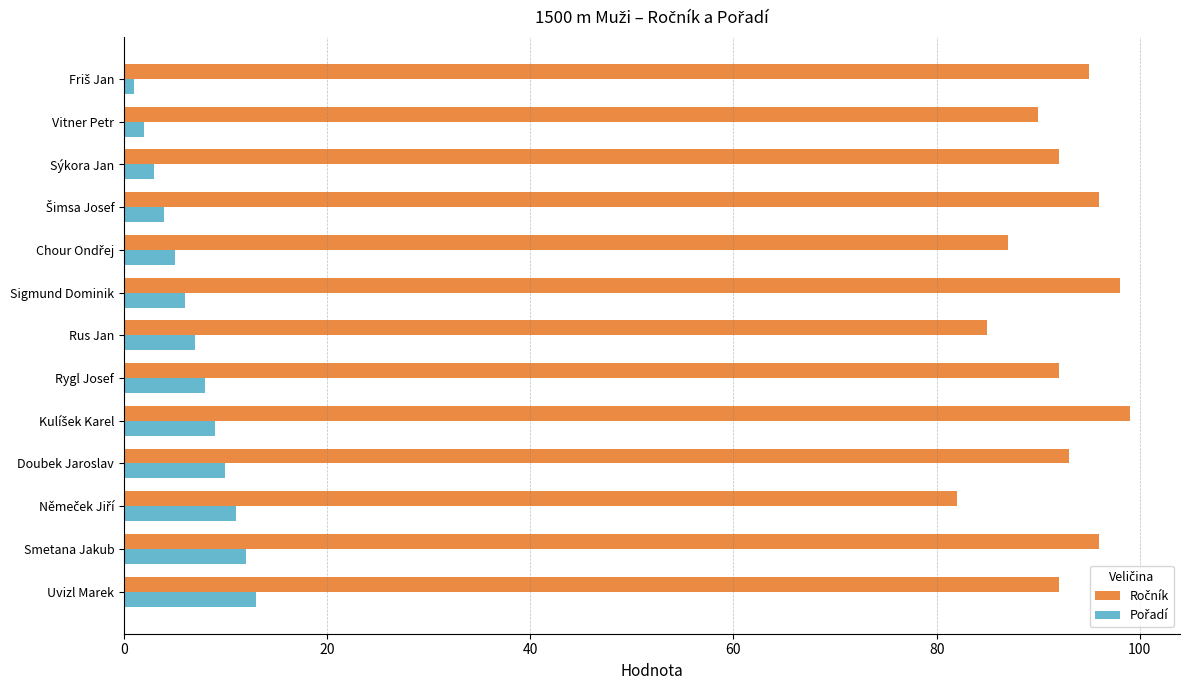

What is the difference between the highest and lowest values at Rygl Josef?

84